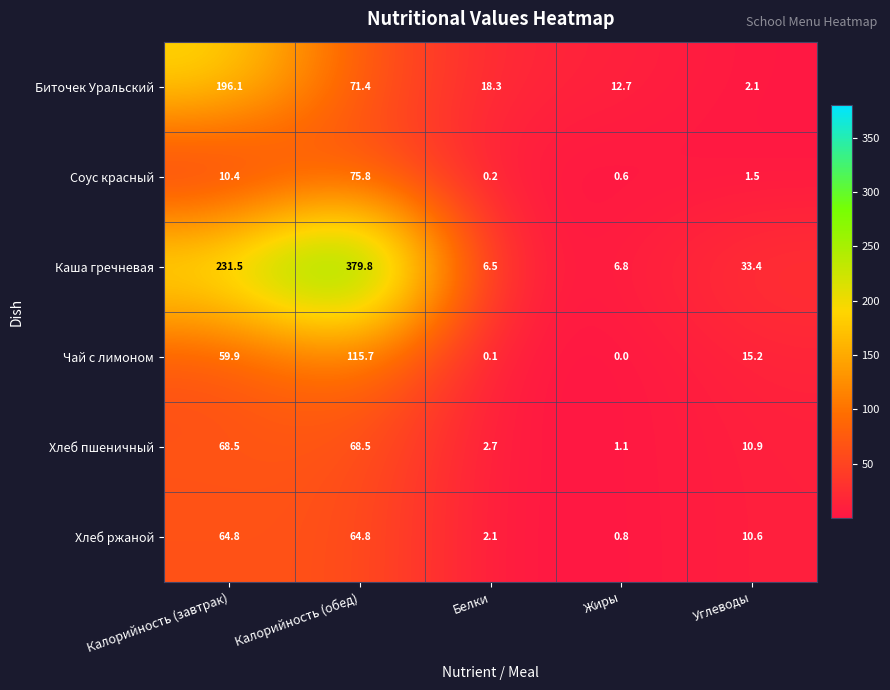

Rank the series by their maximum value, from lowest to highest.

Хлеб ржаной, Хлеб пшеничный, Соус красный, Чай с лимоном, Биточек Уральский, Каша гречневая